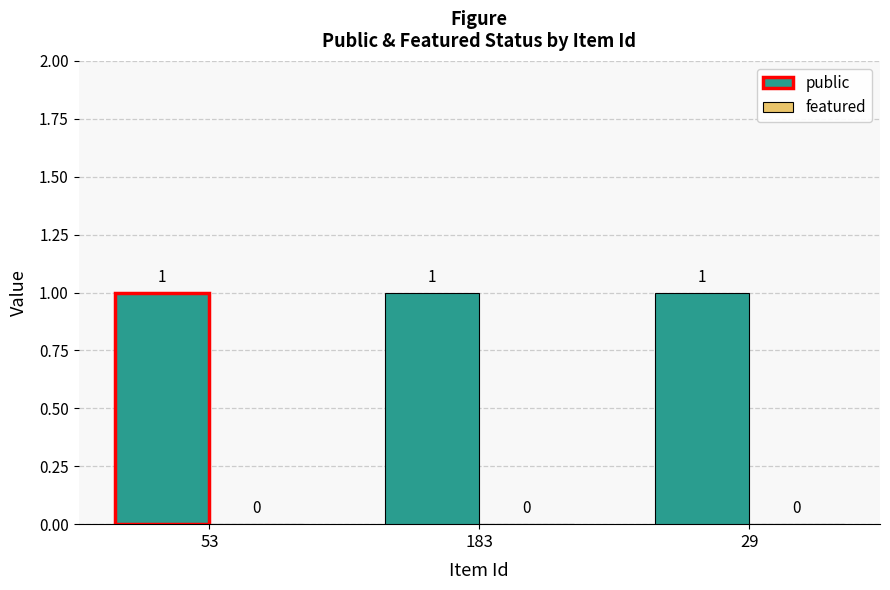

Which series changed the most between 183 and 29?

public